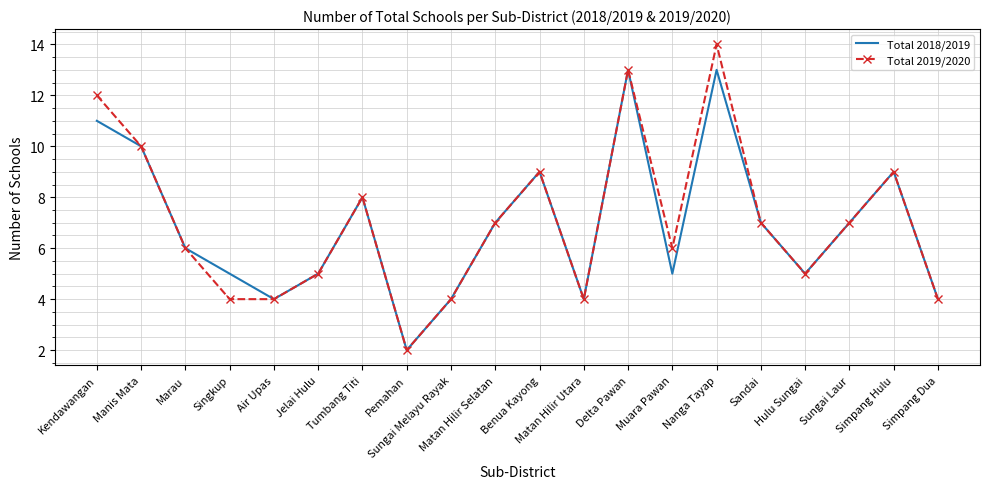

What are all the series names shown in the legend?

Total 2018/2019, Total 2019/2020